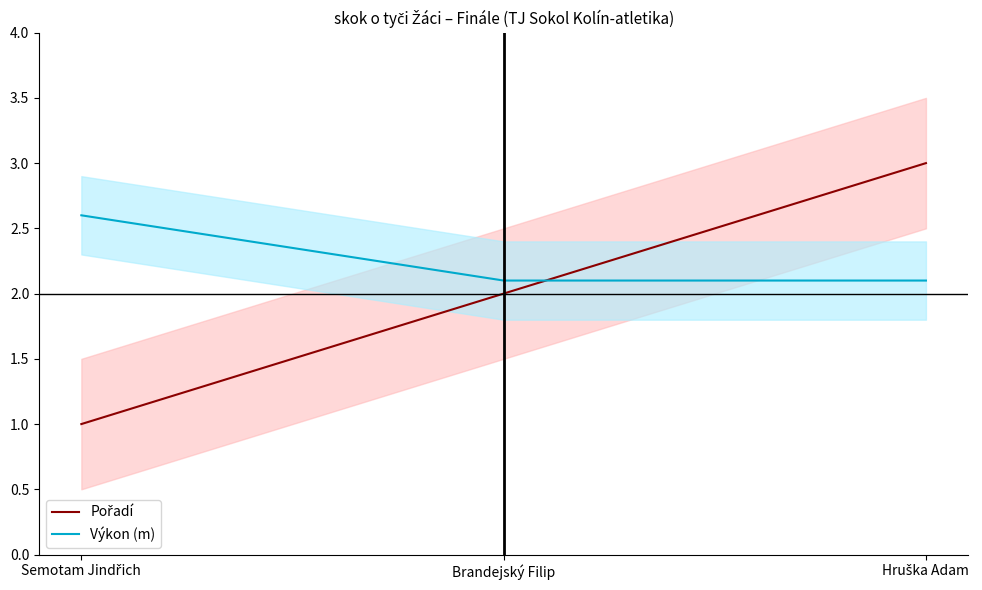

At Brandejský Filip, list the series in order from smallest to largest.

Pořadí, Výkon (m)